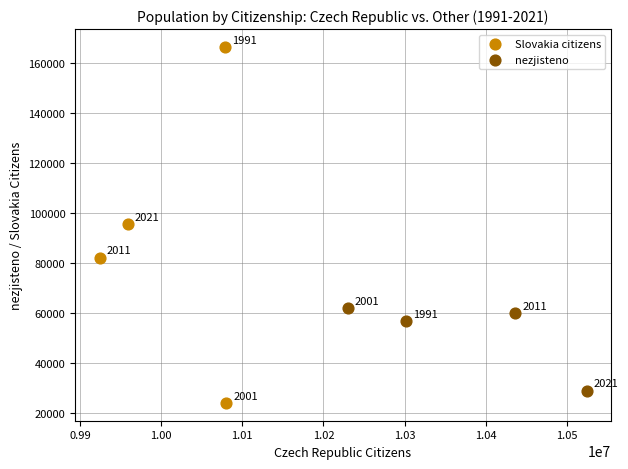

Which series has the largest Y range (max minus min)?

Slovakia citizens